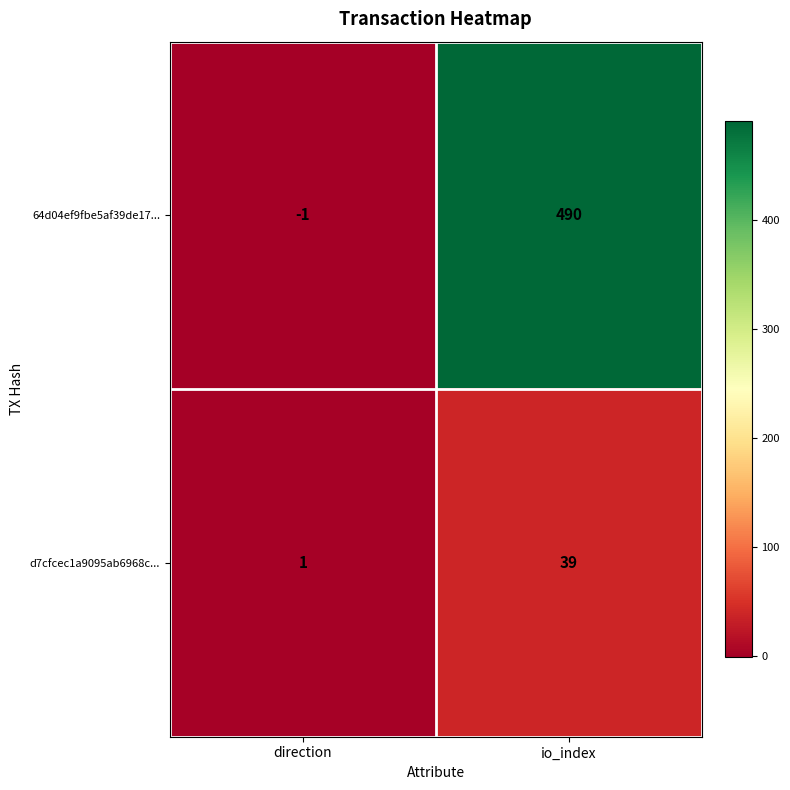

At which label is d7cfcec1a9095ab6968c... closest to 20?

direction